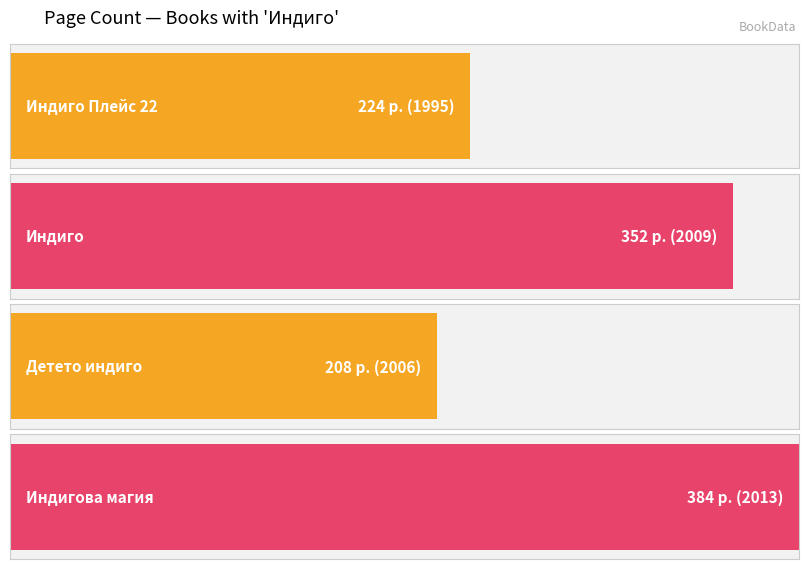

What is the minimum value shown in the chart?

208